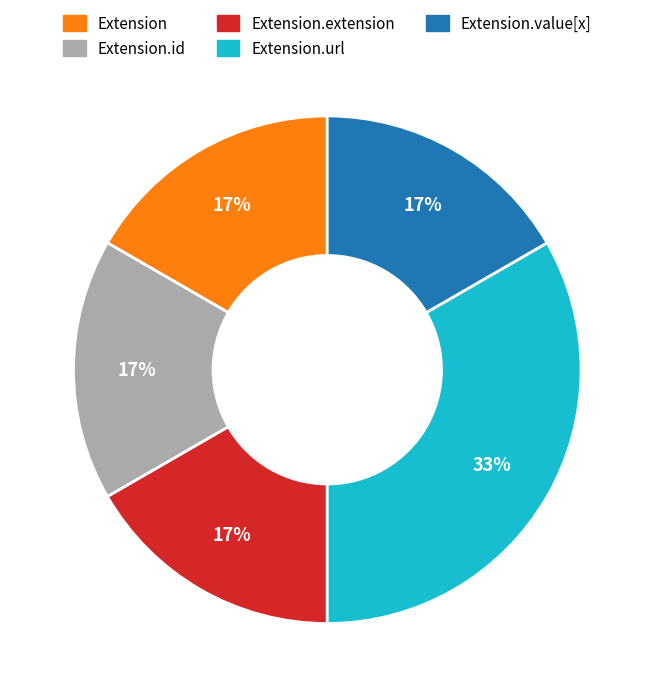

To the nearest percent, what is the average slice percentage?

20%